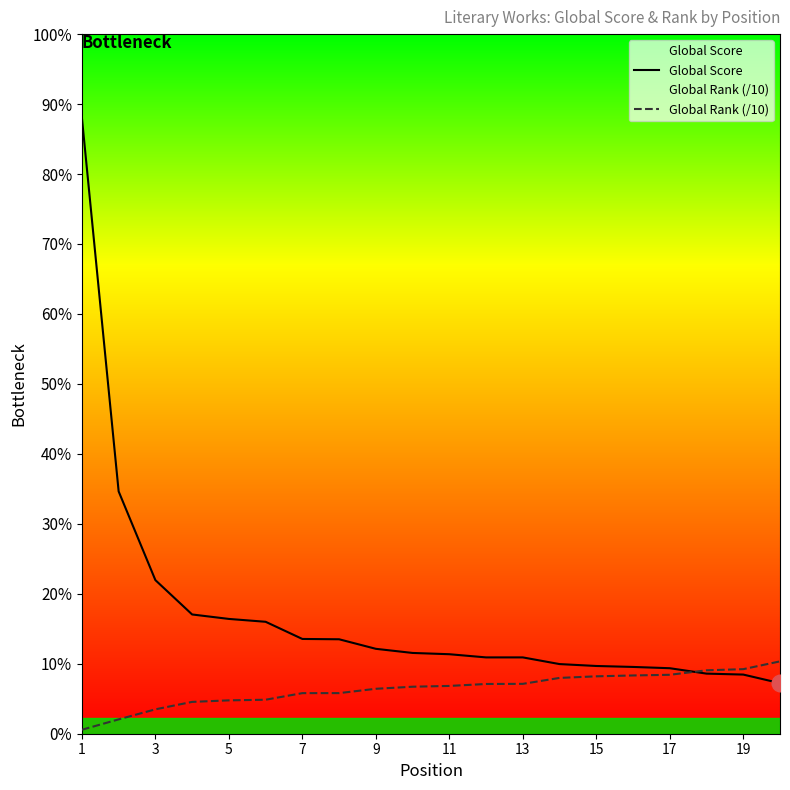

Reading left to right, transcribe all the data shown in this chart.

Global Score: 1937.0	762.0	483.0	375.0	361.0	352.0	298.0	297.0	267.0	254.0	250.0	240.0	240.0	219.0	213.0	210.0	206.0	189.0	186.0	159.0
Global Rank (/10): 12.5	45.1	76.7	100.1	104.9	106.9	127.6	127.7	141.3	147.8	150.3	156.4	156.8	175.5	180.5	183.2	185.3	199.4	203.0	227.5